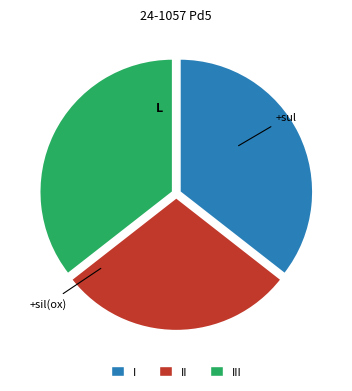

Do I and III together represent more than half of the pie?

Yes